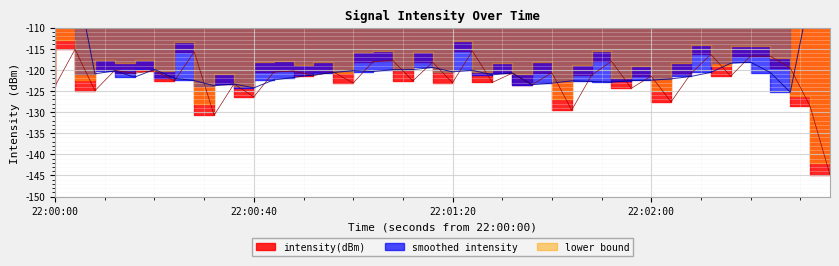

Reading right to left, what are all the values shown in this chart?

-144.9	-128.6	-119.5	-116.8	-116.7	-121.5	-116.3	-120.9	-127.6	-121.5	-124.4	-118.0	-121.3	-129.5	-120.7	-123.5	-120.8	-123.0	-115.5	-123.1	-118.2	-122.6	-117.8	-118.0	-123.1	-120.5	-121.4	-120.3	-120.6	-126.4	-123.3	-130.7	-115.7	-122.6	-120.2	-120.8	-120.1	-124.9	-115.1	-123.8